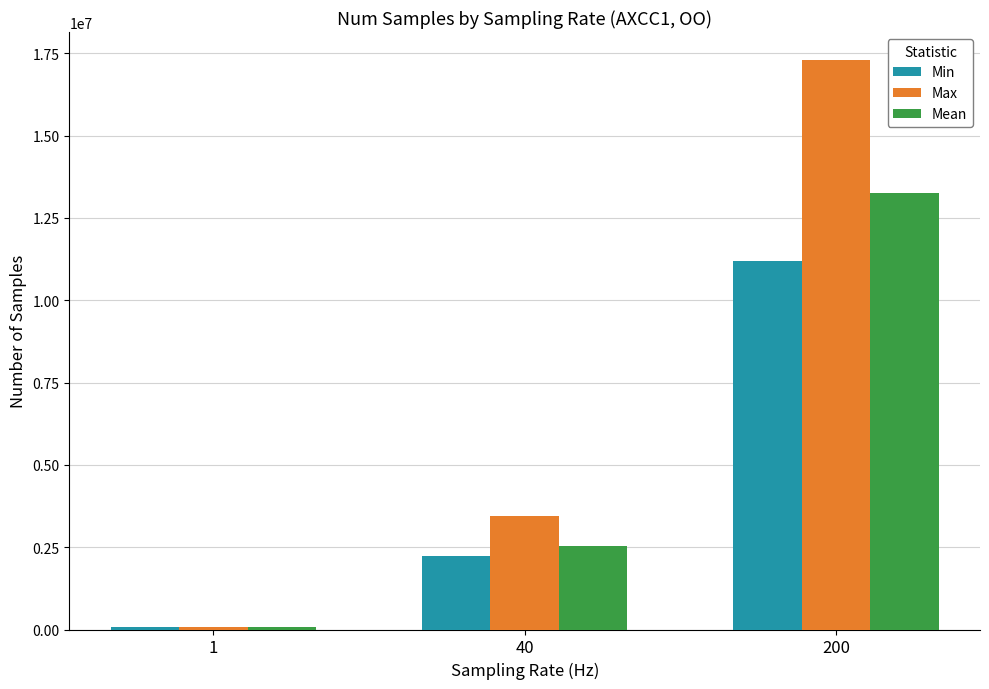

True or false: Min has a value of 6279531 at 200.

False